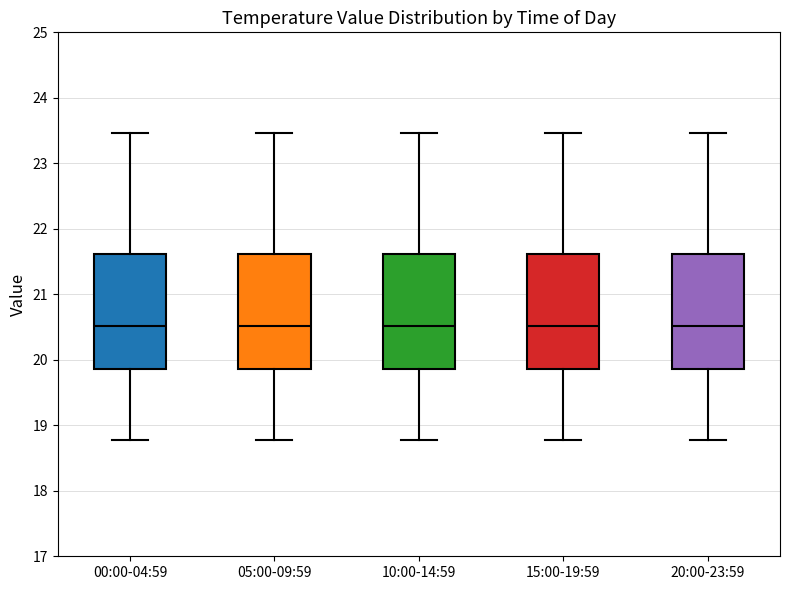

Reading left to right, transcribe this box plot: for each box, give where its median line is, the range the box spans, and where its two whiskers end, as read against the y-axis. The values are not printed on the chart, so give them approximately, as read against the axis.

00:00-04:59: median 20.5, box 19.9 to 21.6, whiskers 18.8 to 23.5
05:00-09:59: median 20.5, box 19.9 to 21.6, whiskers 18.8 to 23.5
10:00-14:59: median 20.5, box 19.9 to 21.6, whiskers 18.8 to 23.5
15:00-19:59: median 20.5, box 19.9 to 21.6, whiskers 18.8 to 23.5
20:00-23:59: median 20.5, box 19.9 to 21.6, whiskers 18.8 to 23.5